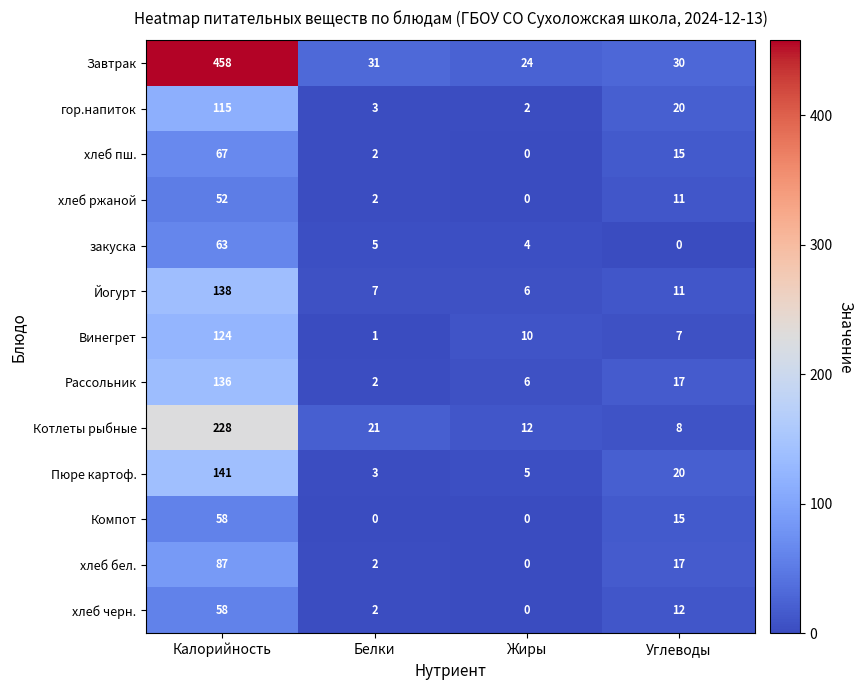

The Винегрет series shows 124 at Калорийность. True or false?

True